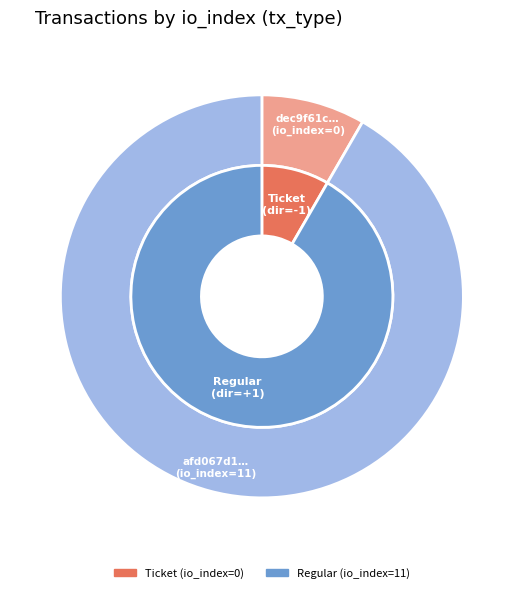

To the nearest percent, what is the combined percentage of 1 and 0?

100%